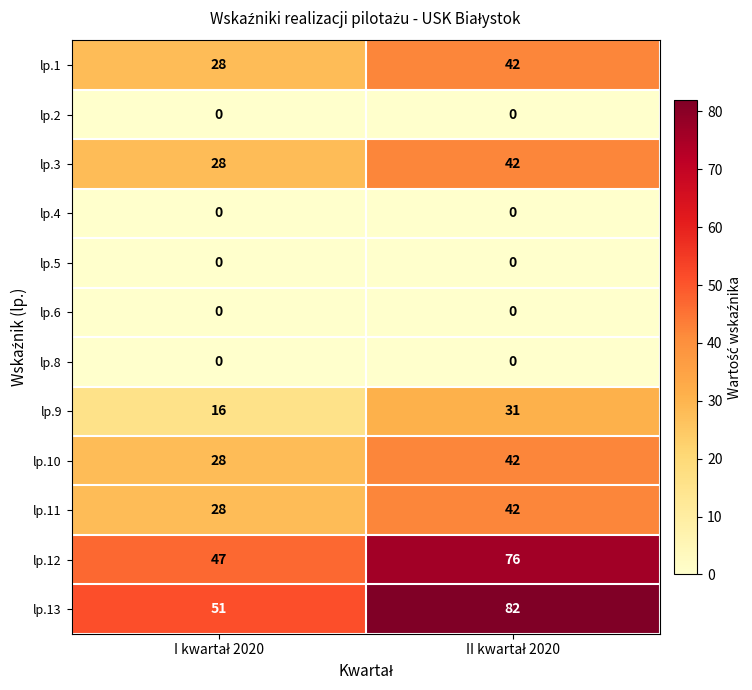

Which series has the widest spread of values?

lp.13